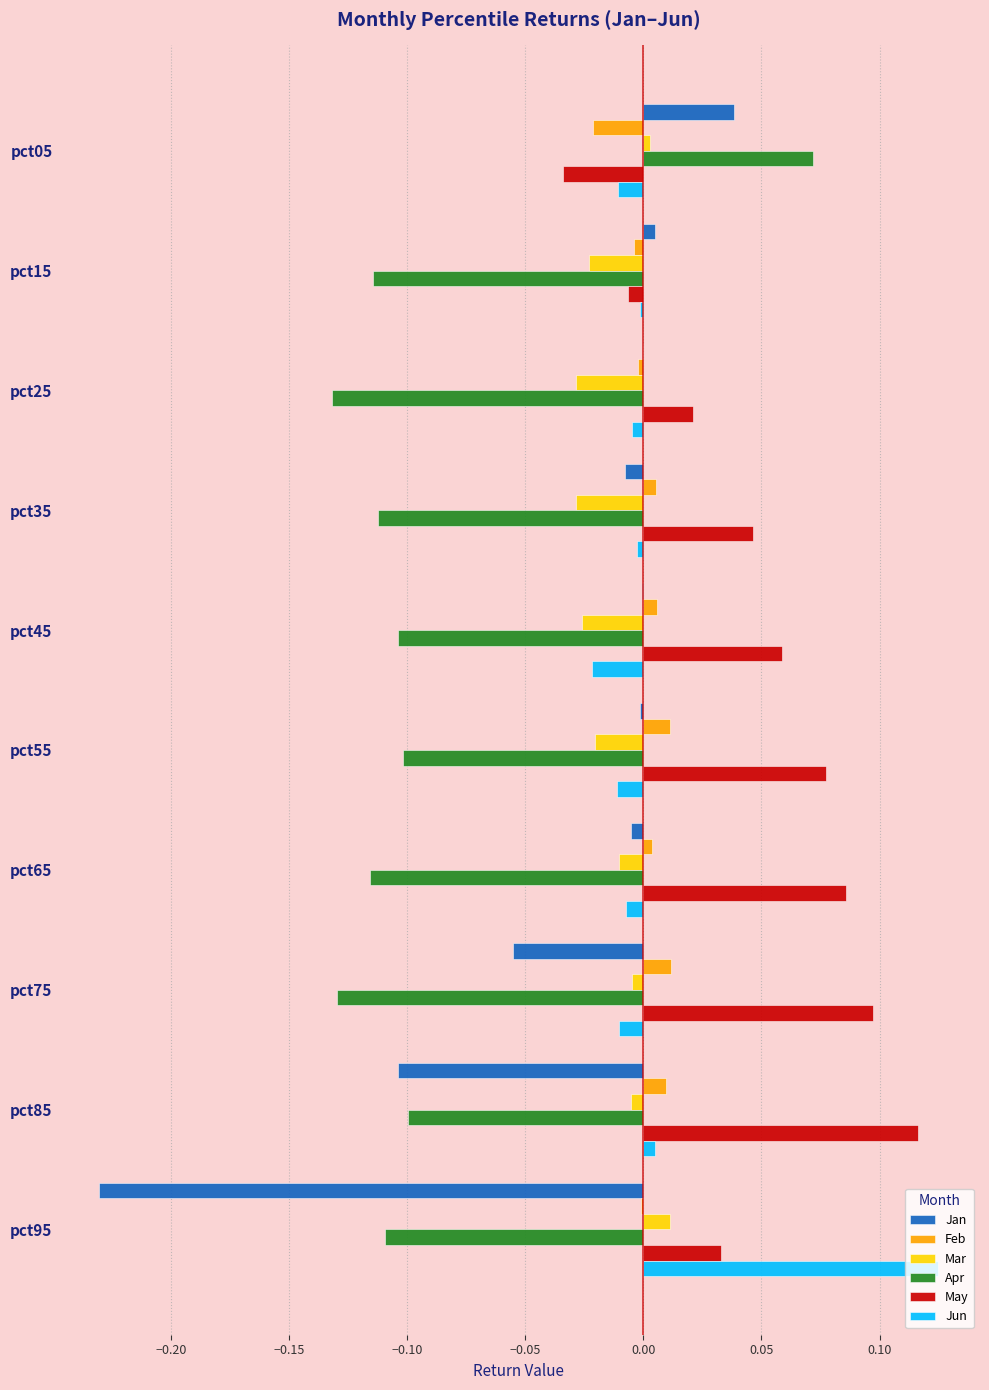

Which series changed the most between pct15 and pct35?

May